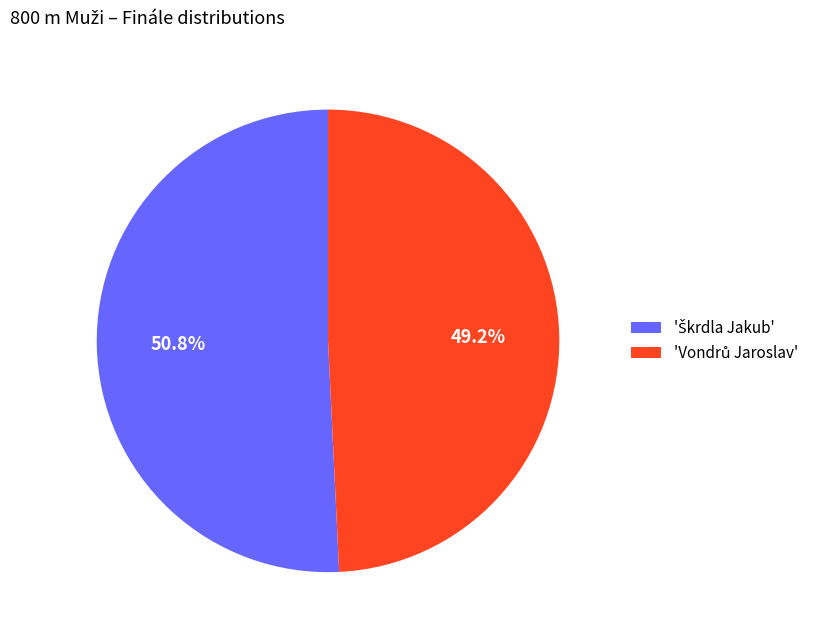

How many slices are in this pie chart?

2